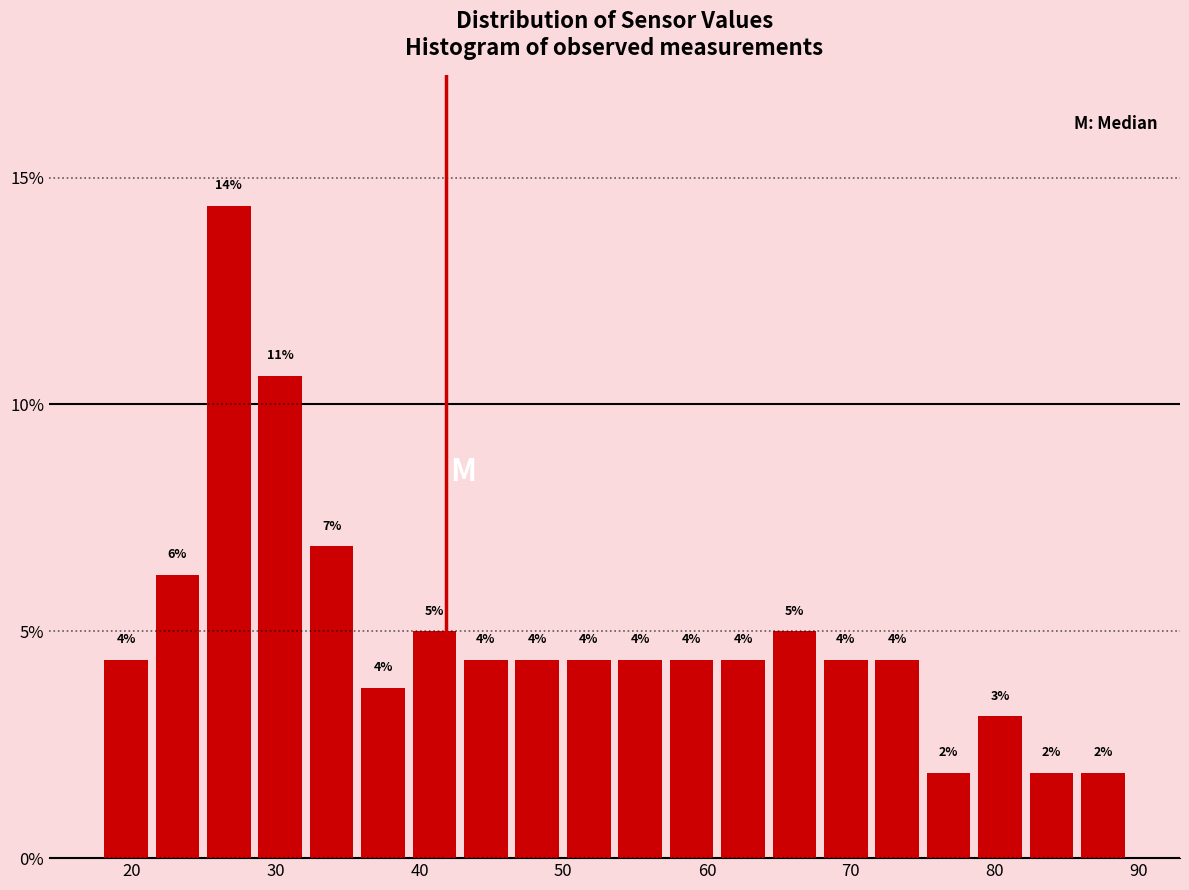

Read against the x-axis, roughly where is the centre of the tallest bar?

27